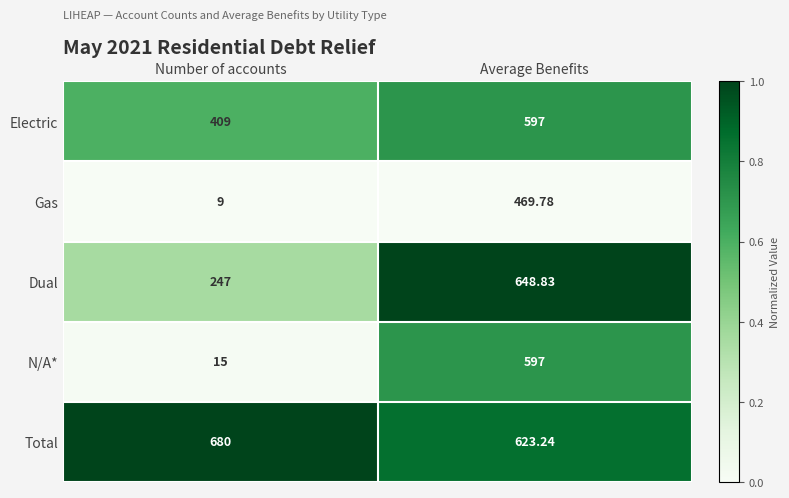

List the labels in order of Electric value, smallest first.

Number of accounts, Average Benefits